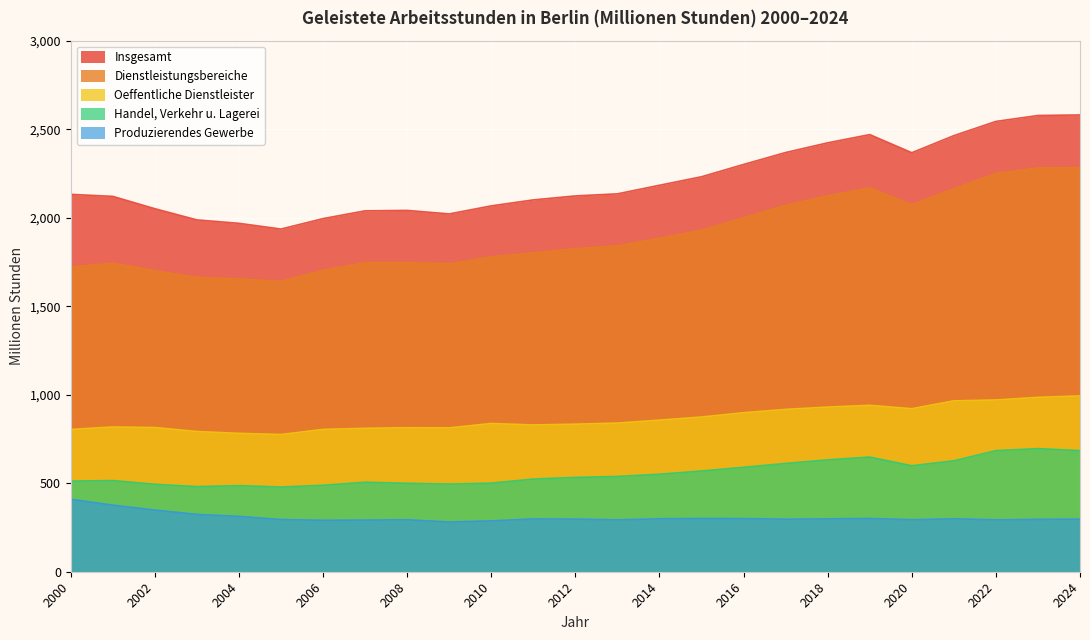

Reading left to right, extract all data points from this chart.

Insgesamt: 2000=2131.9	2001=2120.4	2002=2050.8	2003=1987.6	2004=1968.3	2005=1935.9	2006=1994.9	2007=2038.8	2008=2041.2	2009=2021.4	2010=2066.8	2011=2100.6	2012=2123.1	2013=2134.8	2014=2183.3	2015=2231.4	2016=2301.0	2017=2368.2	2018=2423.1	2019=2469.6	2020=2367.1	2021=2463.7	2022=2543.9	2023=2577.4	2024=2580.5
Produzierendes Gewerbe: 2000=409.2	2001=376.1	2002=348.3	2003=323.8	2004=312.6	2005=294.6	2006=290.6	2007=291.8	2008=293.5	2009=280.8	2010=287.1	2011=298.3	2012=297.3	2013=293.0	2014=298.9	2015=301.0	2016=300.2	2017=296.7	2018=298.6	2019=300.9	2020=293.6	2021=299.1	2022=292.9	2023=295.8	2024=297.0
Dienstleistungsbereiche: 2000=1721.3	2001=1743.1	2002=1701.2	2003=1662.7	2004=1654.5	2005=1640.2	2006=1703.4	2007=1746.1	2008=1746.8	2009=1739.9	2010=1779.0	2011=1801.6	2012=1825.1	2013=1841.2	2014=1883.8	2015=1929.7	2016=2000.1	2017=2070.8	2018=2123.7	2019=2168.0	2020=2072.8	2021=2163.9	2022=2250.4	2023=2281.1	2024=2282.9
Handel, Verkehr u. Lagerei: 2000=512.2	2001=514.7	2002=494.0	2003=480.7	2004=486.3	2005=478.5	2006=488.3	2007=505.6	2008=499.4	2009=495.2	2010=500.5	2011=523.4	2012=532.7	2013=538.1	2014=550.8	2015=569.0	2016=589.8	2017=611.6	2018=631.9	2019=647.6	2020=598.6	2021=626.6	2022=683.9	2023=695.3	2024=684.0
Oeffentliche Dienstleister: 2000=803.6	2001=817.7	2002=814.3	2003=792.0	2004=781.8	2005=775.1	2006=803.9	2007=810.1	2008=813.5	2009=812.5	2010=837.3	2011=829.2	2012=833.6	2013=839.8	2014=856.4	2015=873.9	2016=898.2	2017=917.0	2018=930.0	2019=940.0	2020=920.8	2021=965.2	2022=970.2	2023=985.0	2024=993.3